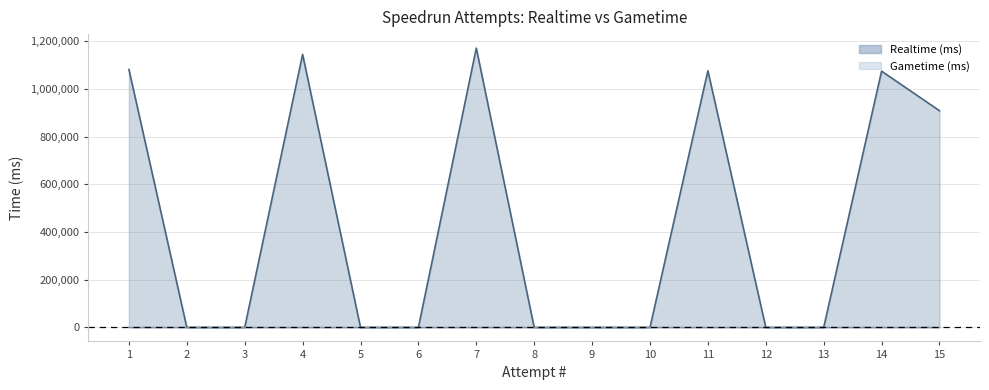

Which category has the highest value across all series?

7